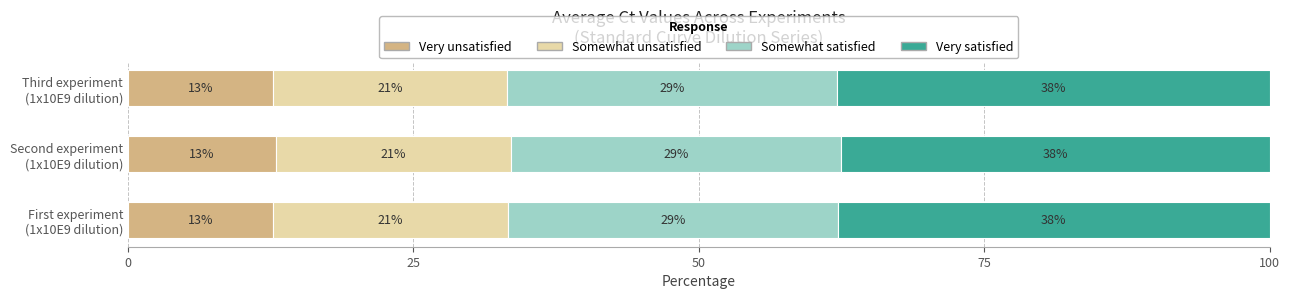

What is the maximum value for Very unsatisfied?

12.9